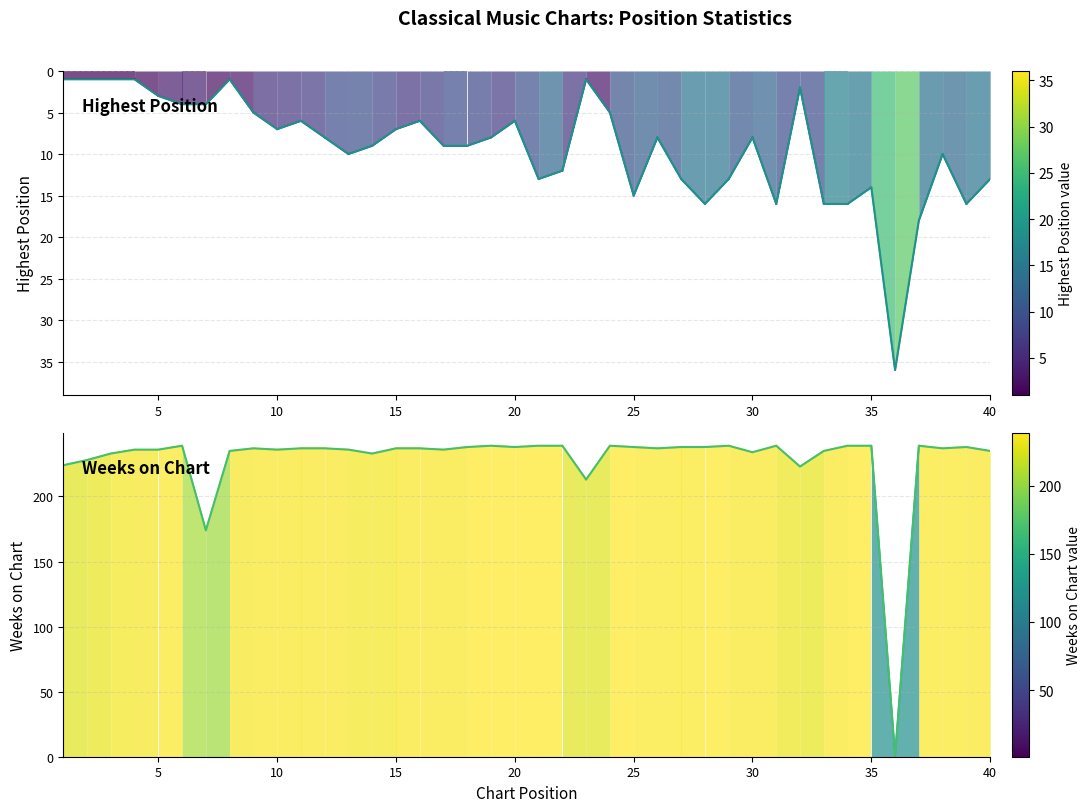

How many data points in Posicion mas alta are above 8?

19